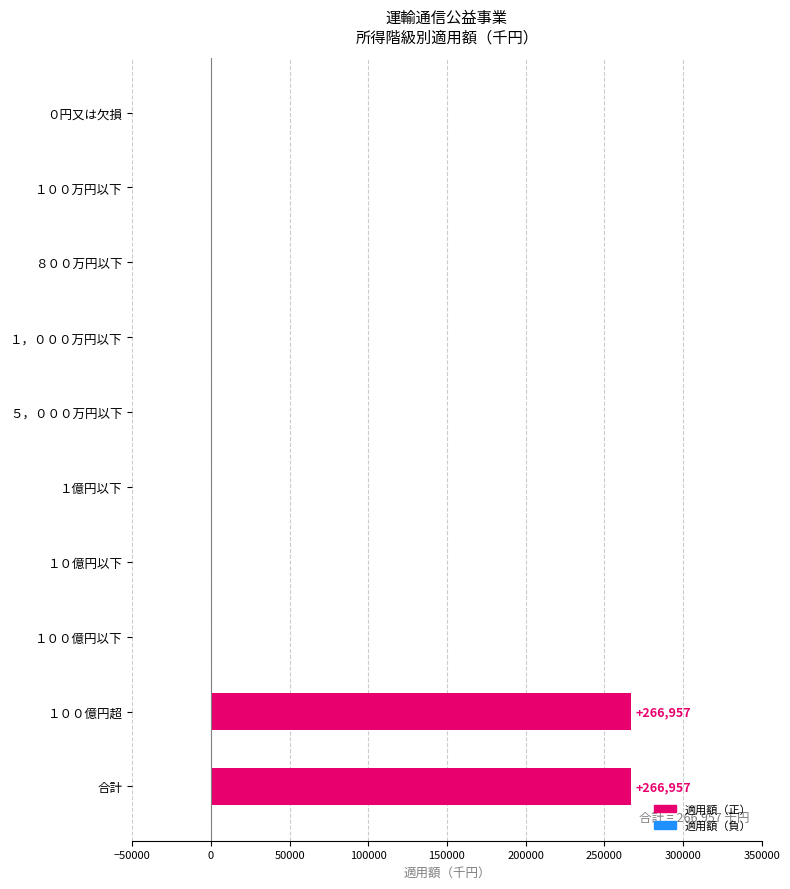

The value at 合計 is 266957. True or false?

True